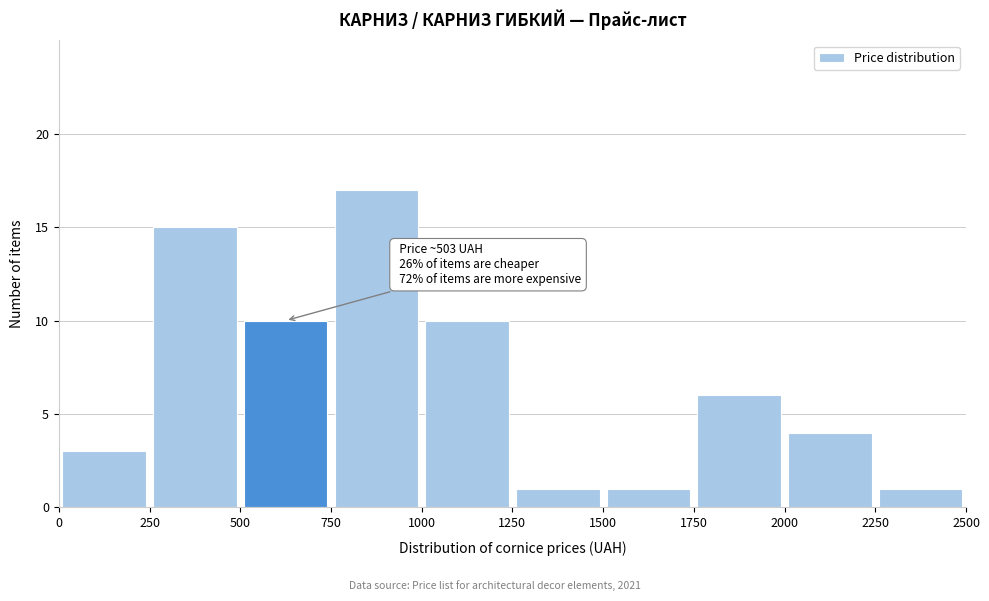

Over which range of the x-axis is the bar tallest?

750 to 1000